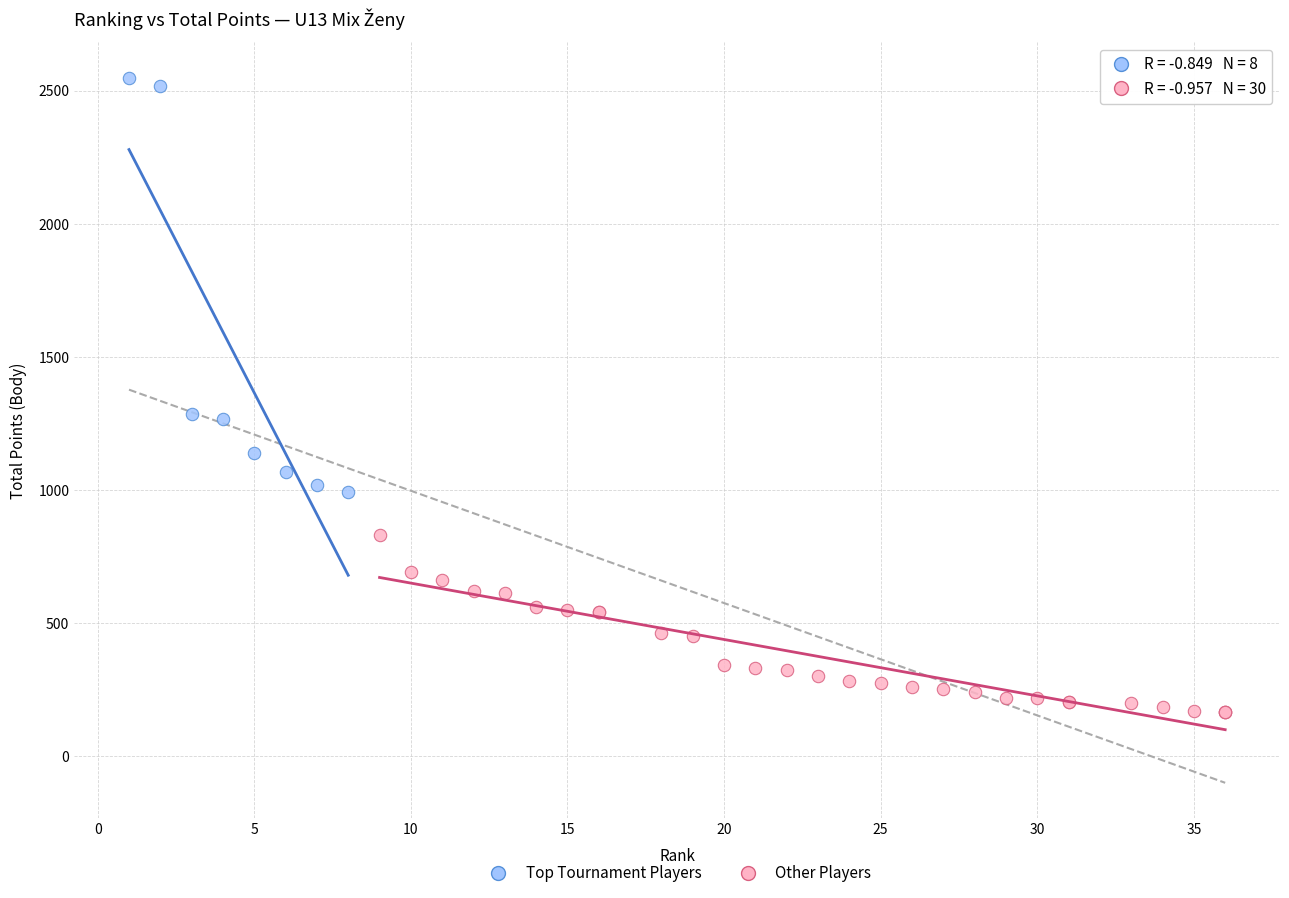

Which series has the largest Y range (max minus min)?

Top Tournament Players